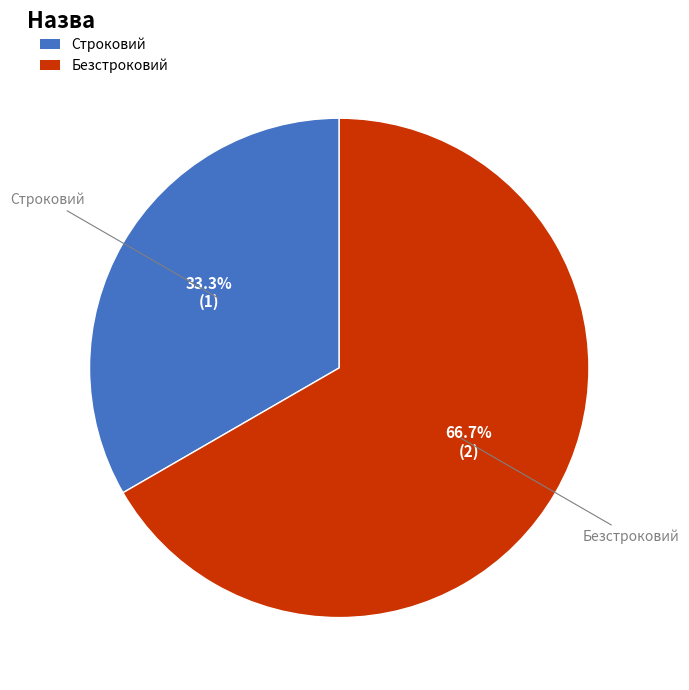

Combined, what portion of the pie is Строковий and Безстроковий?

100.0%